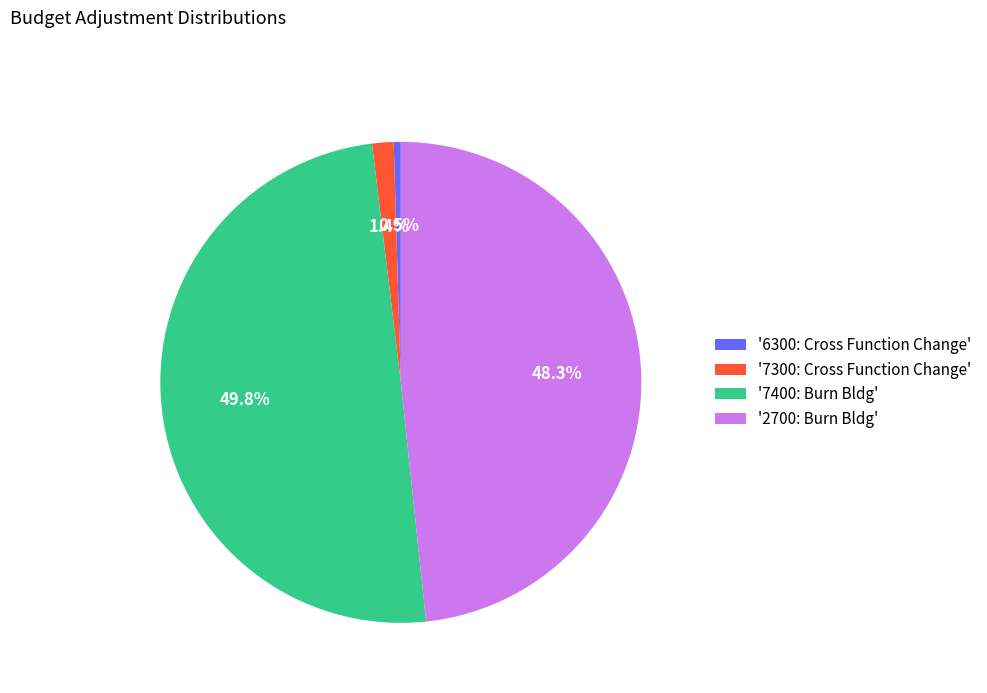

How many segments does this pie chart have?

4